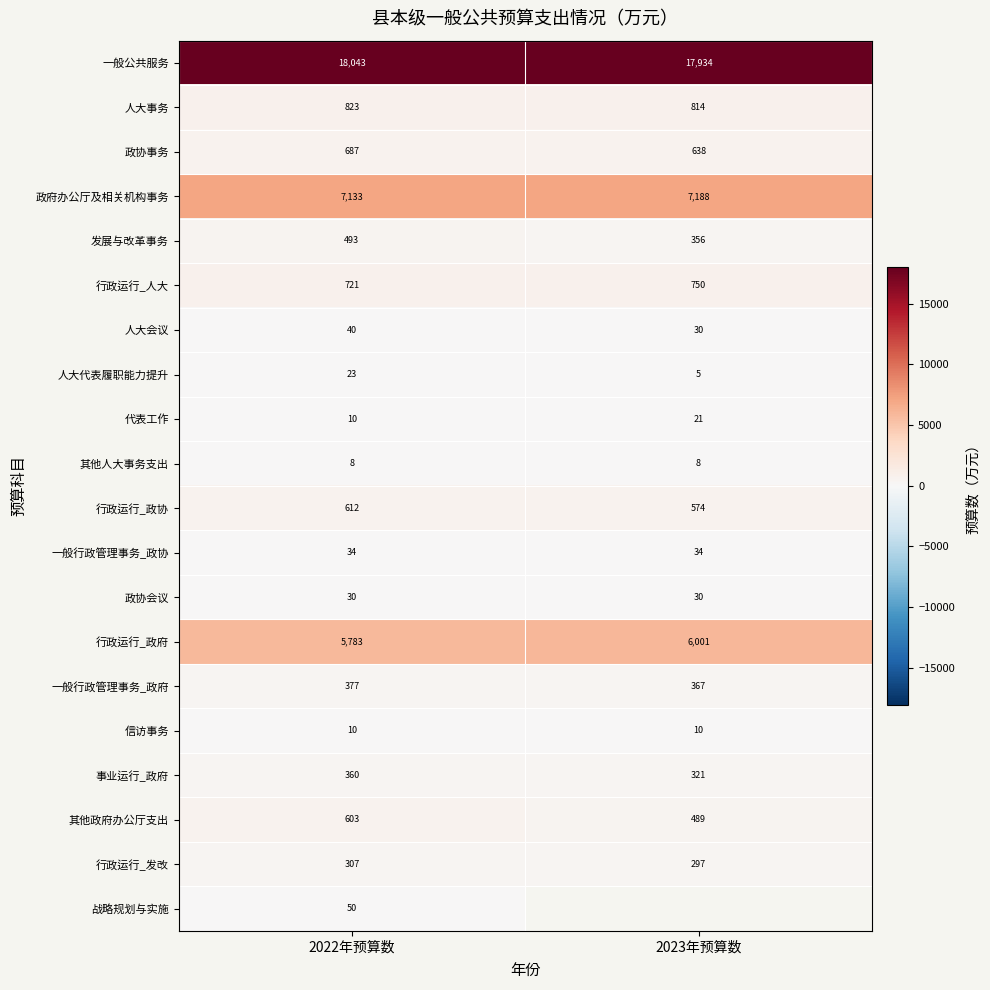

True or false: 发展与改革事务 has a value of 181.6 at 2022年预算数.

False